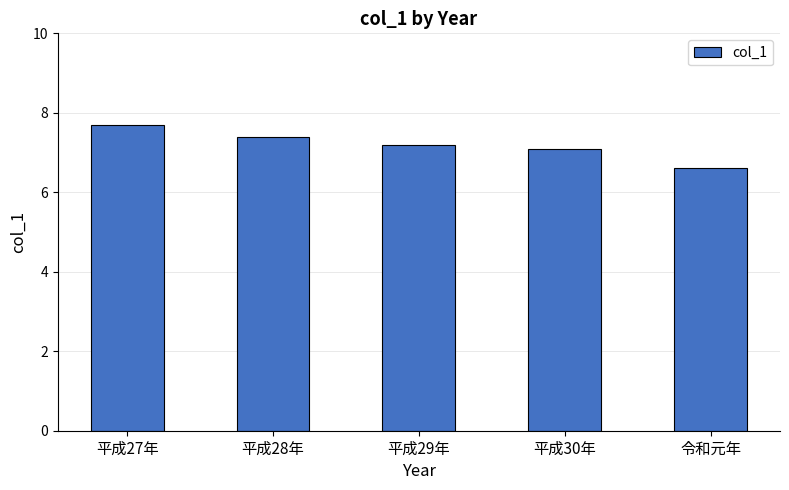

What is the difference between the values at 平成28年 and 平成27年?

0.3